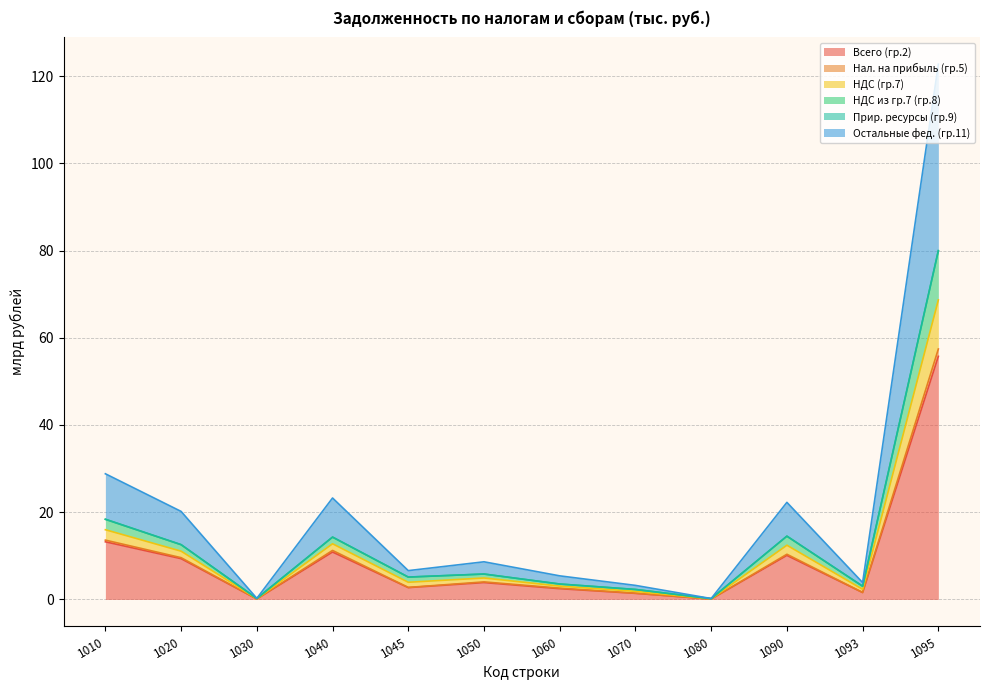

What is the difference between the maximum and minimum values in the НДС из гр.7 (гр.8) series?

79.7